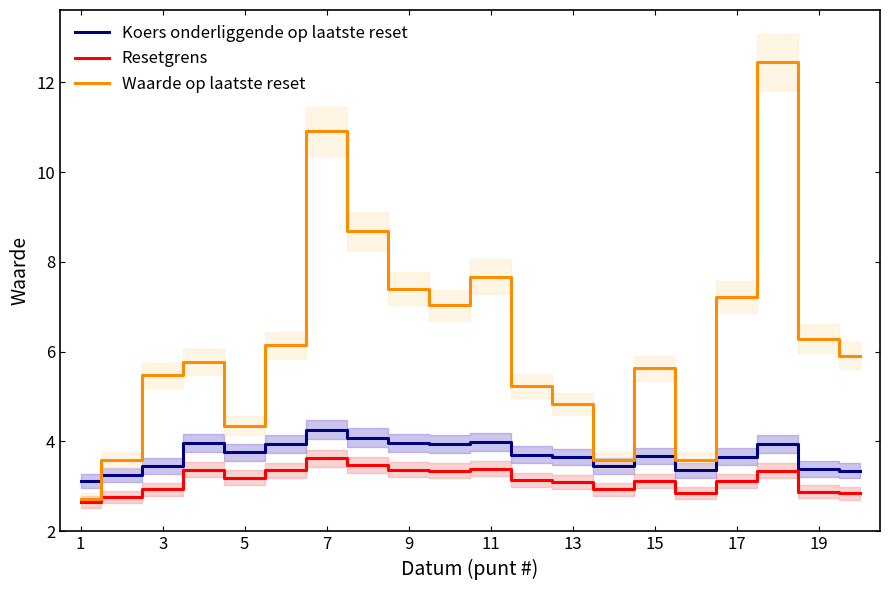

How many data points in Resetgrens are above 3?

13